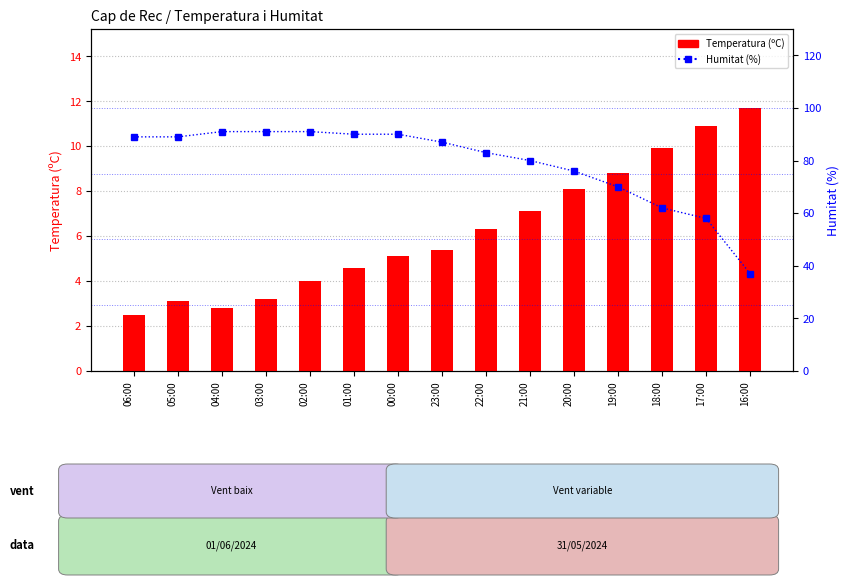

What is the difference between the maximum and minimum values in the Temperatura (ºC) series?

9.2